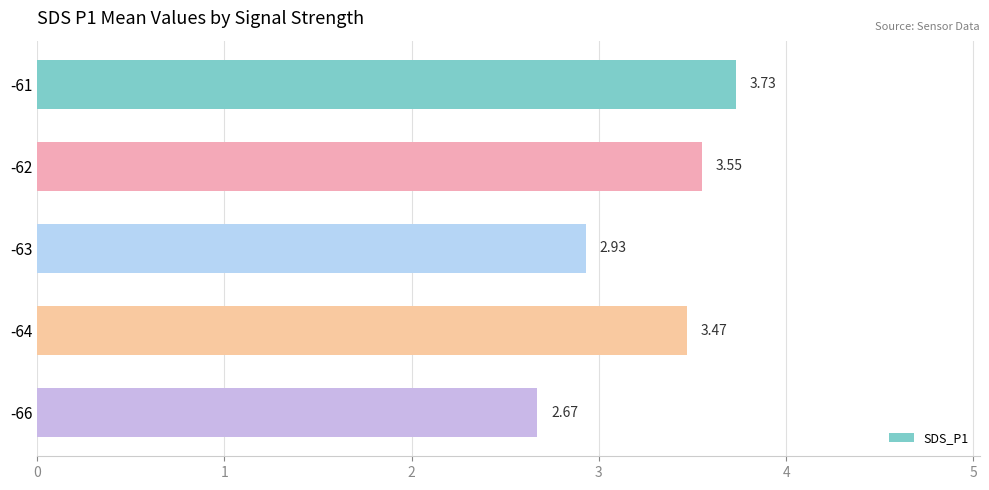

What is the difference between the maximum and second lowest values?

0.8